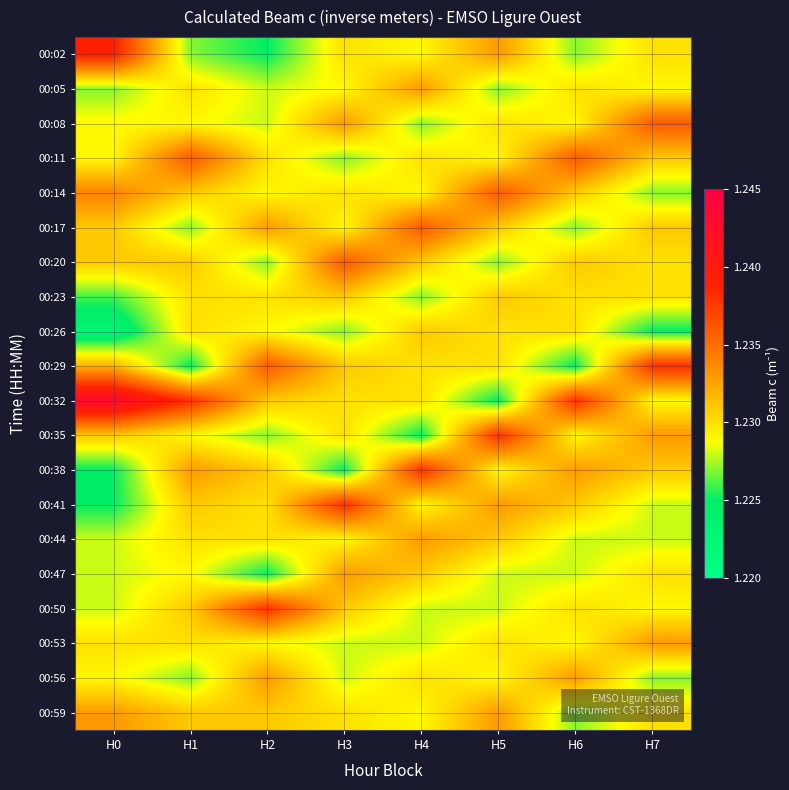

What is the greatest value displayed?

1.2